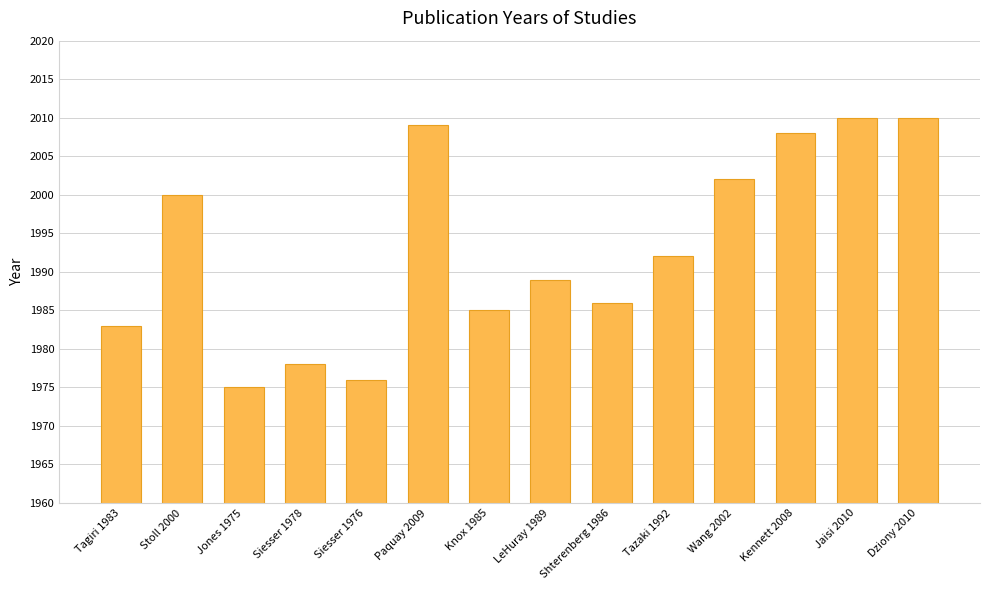

What is the sum of the values at Knox 1985 and Jones 1975?

3960